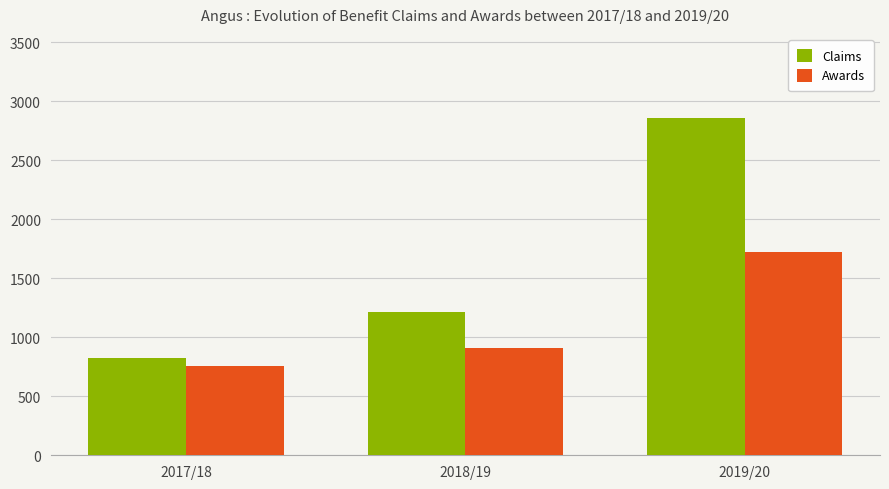

Reading left to right, list all the values displayed in this chart.

Claims: 2017/18=821	2018/19=1218	2019/20=2856
Awards: 2017/18=754	2018/19=910	2019/20=1720